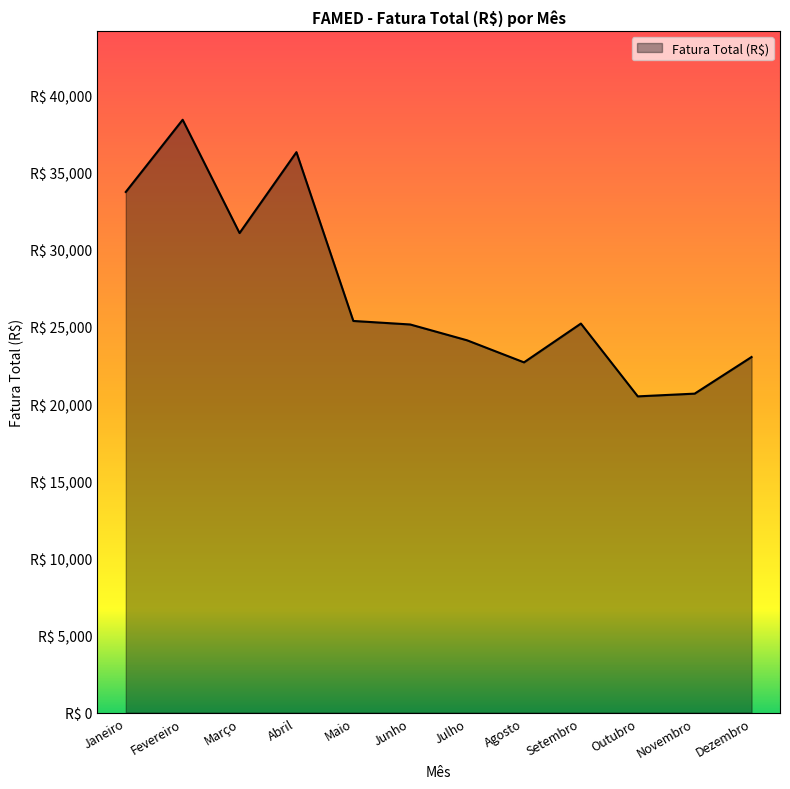

How many interior local valleys (lower than both neighbors) does the data have?

3